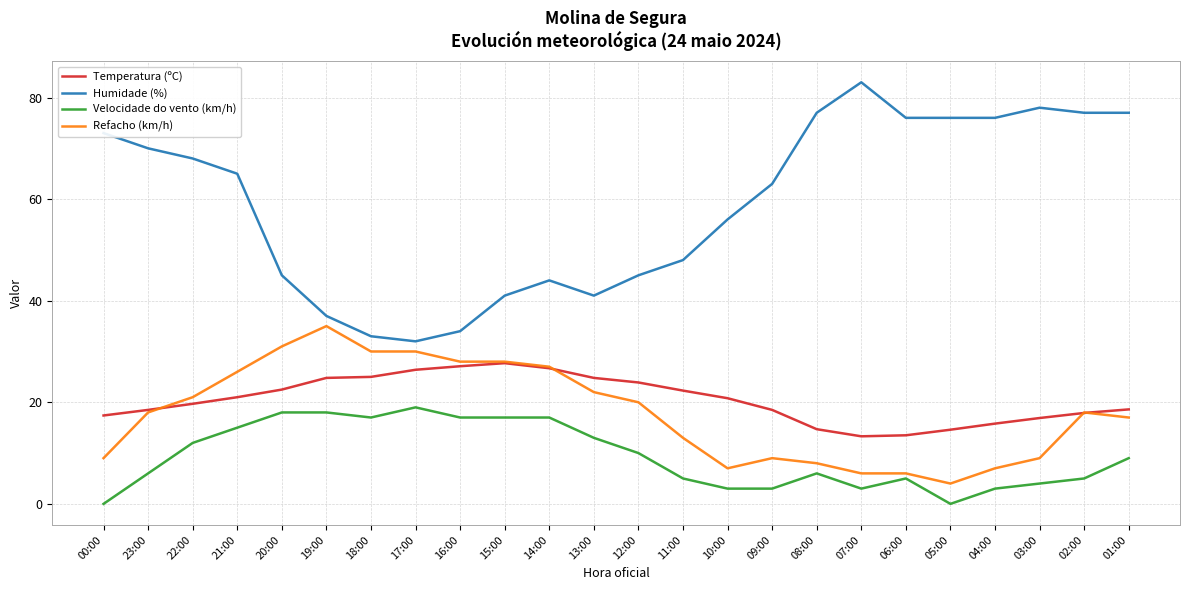

What is the difference between the maximum and second lowest values in the Humidade (%) series?

50.0